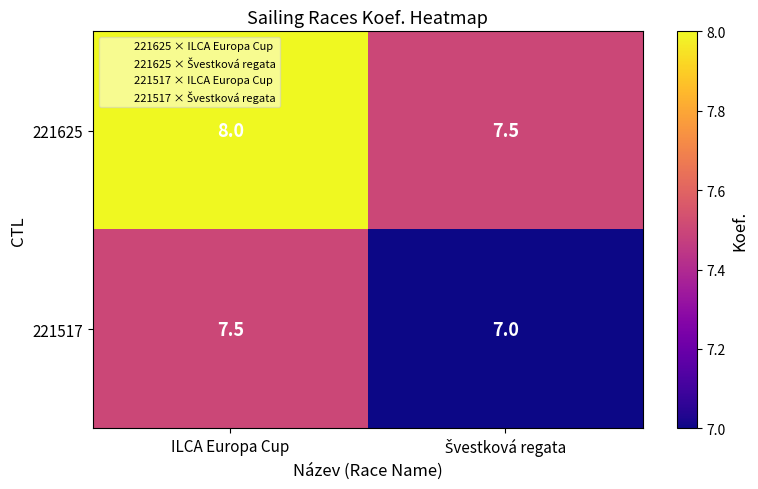

List the series in order of their peak value, lowest first.

221517, 221625